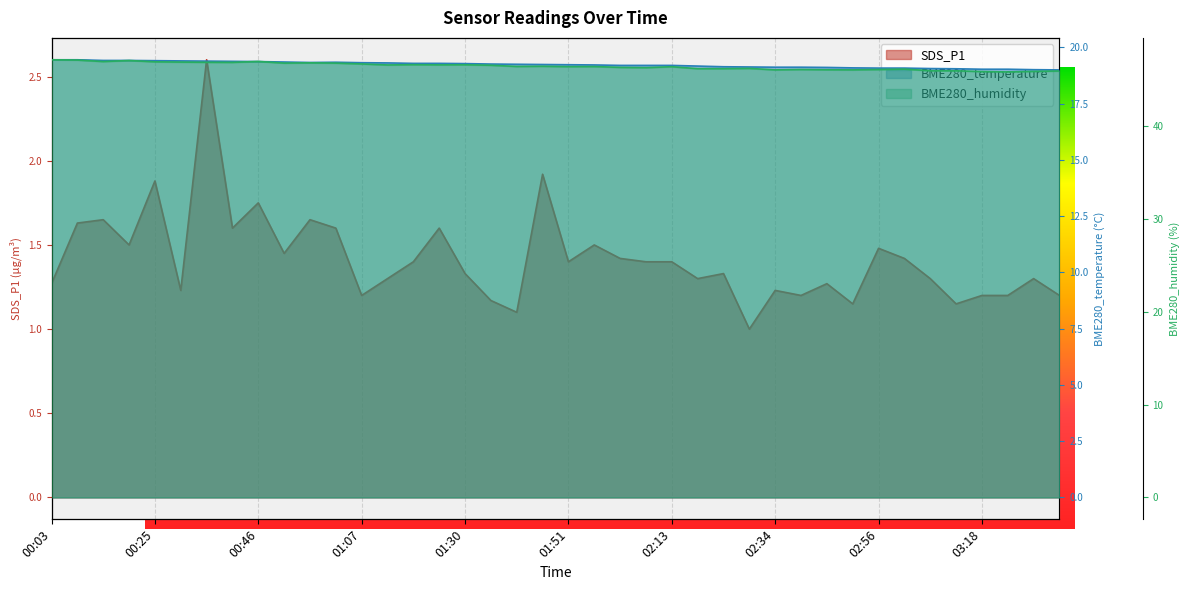

What is the sum of all BME280_humidity values?

1859.9